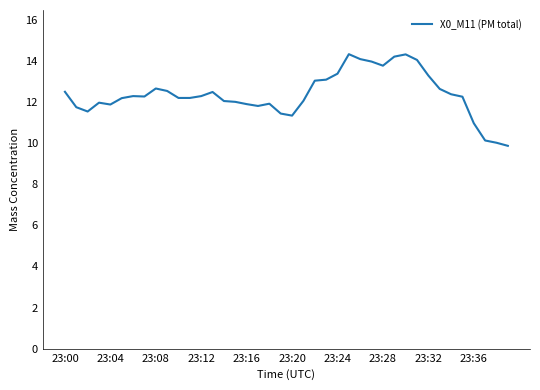

What is the maximum value shown in the chart?

14.3